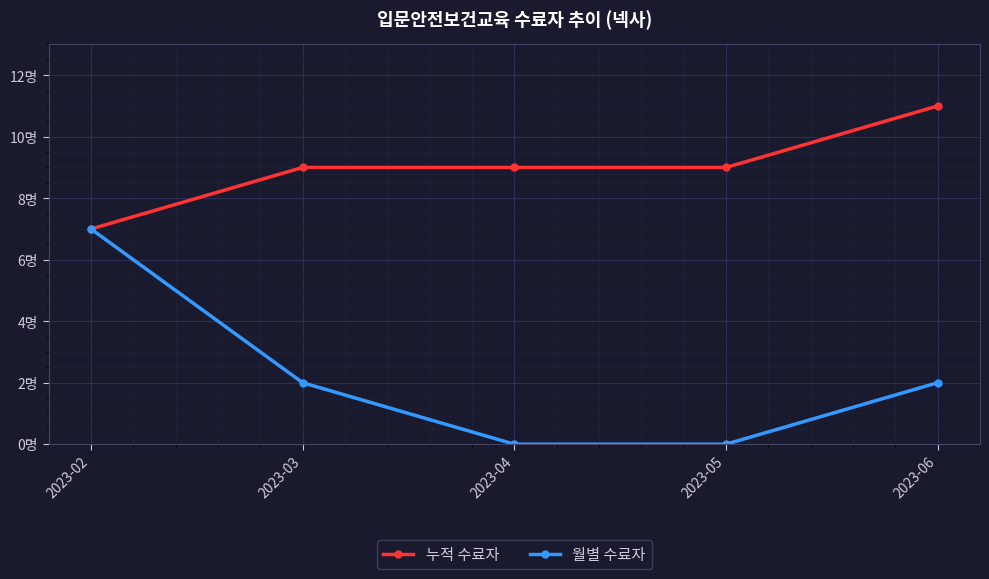

Rank the series at 2023-04 from lowest to highest value.

월별 수료자, 누적 수료자